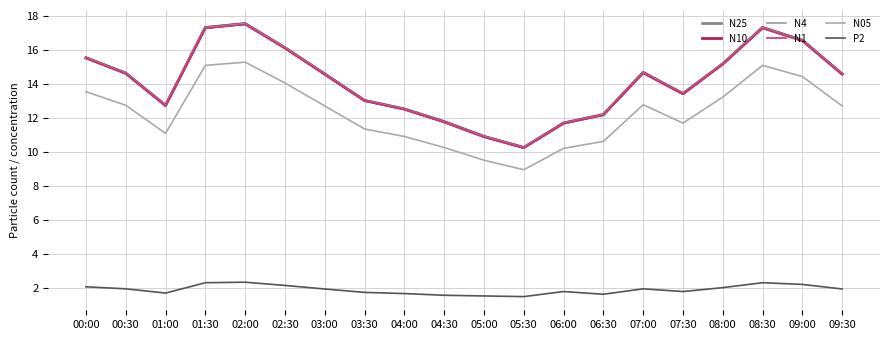

Reading right to left, extract all data points from this chart.

N25: 14.6	16.6	17.3	15.2	13.4	14.7	12.2	11.7	10.3	10.9	11.8	12.5	13.0	14.6	16.1	17.6	17.3	12.8	14.7	15.6
N10: 14.6	16.6	17.3	15.2	13.4	14.7	12.2	11.7	10.3	10.9	11.8	12.5	13.0	14.6	16.1	17.6	17.3	12.8	14.7	15.6
N4: 14.6	16.6	17.3	15.2	13.4	14.7	12.2	11.7	10.3	10.9	11.8	12.5	13.0	14.6	16.1	17.6	17.3	12.8	14.7	15.6
N1: 14.6	16.5	17.3	15.2	13.4	14.6	12.2	11.7	10.2	10.9	11.8	12.5	13.0	14.6	16.1	17.5	17.3	12.7	14.6	15.5
N05: 12.7	14.4	15.1	13.2	11.7	12.8	10.6	10.2	9.0	9.5	10.3	10.9	11.4	12.7	14.1	15.3	15.1	11.1	12.8	13.6
P2: 1.9	2.2	2.3	2.0	1.8	1.9	1.6	1.8	1.5	1.5	1.6	1.7	1.7	1.9	2.1	2.3	2.3	1.7	1.9	2.1